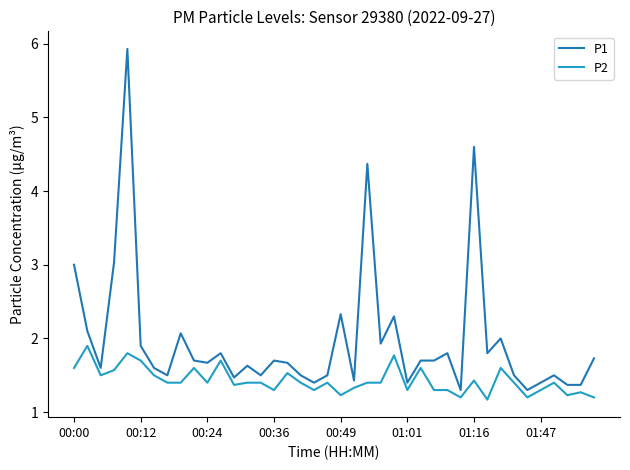

What is the difference between the maximum and minimum values in the P1 series?

4.6